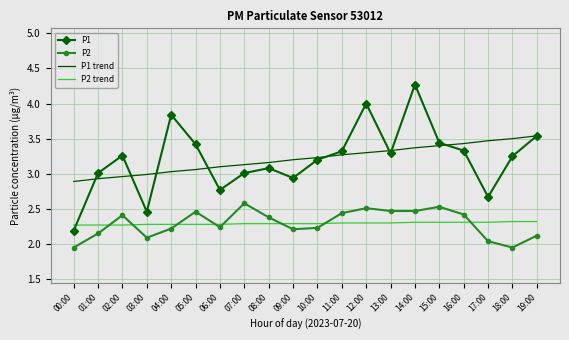

What is the highest value of the P2 trend series?

2.3